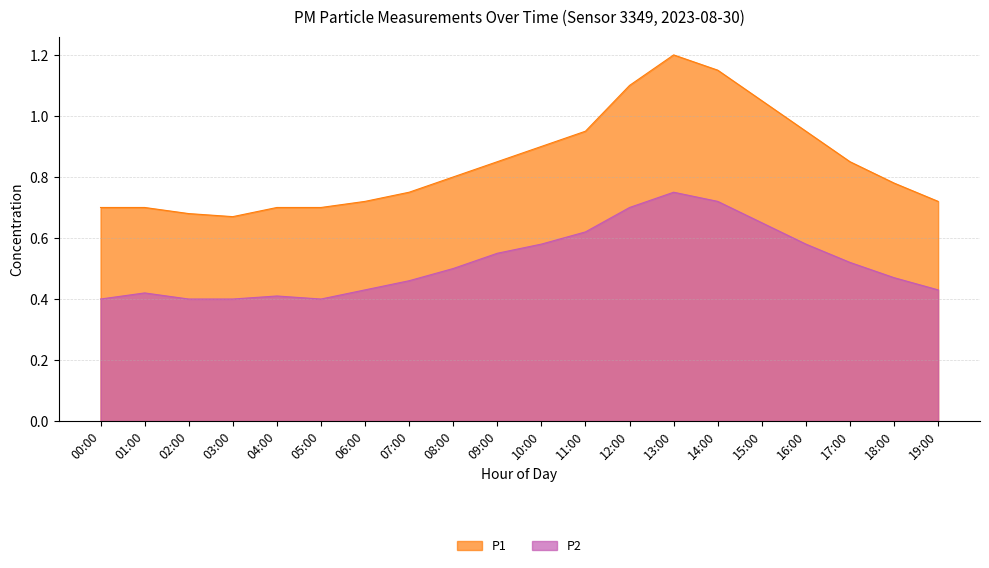

The P1 series shows 1.2 at 13:00. True or false?

True